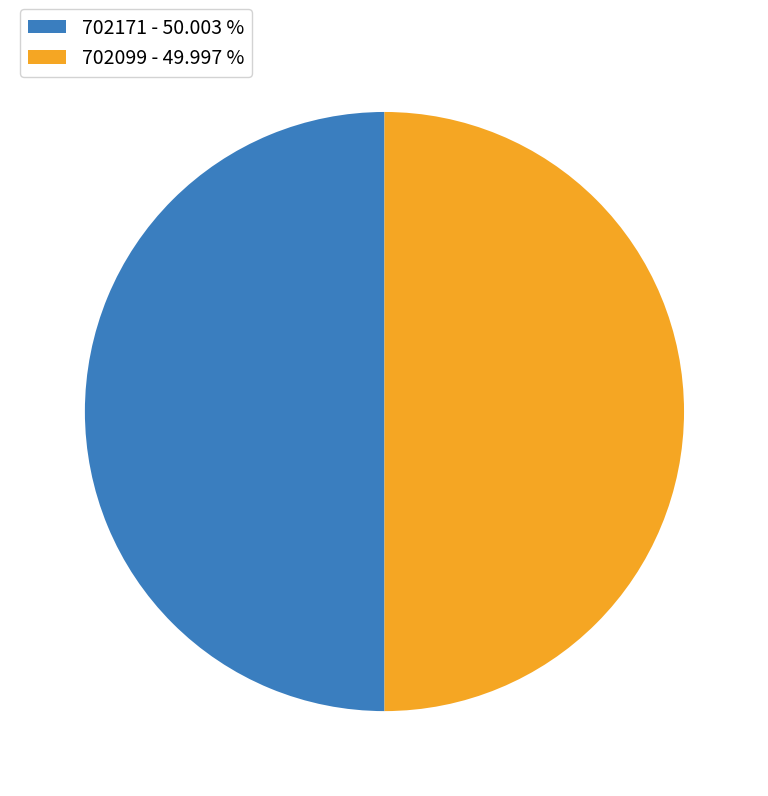

Is the sum of 702171 - 50.003 % and 702099 - 49.997 % greater than half?

Yes